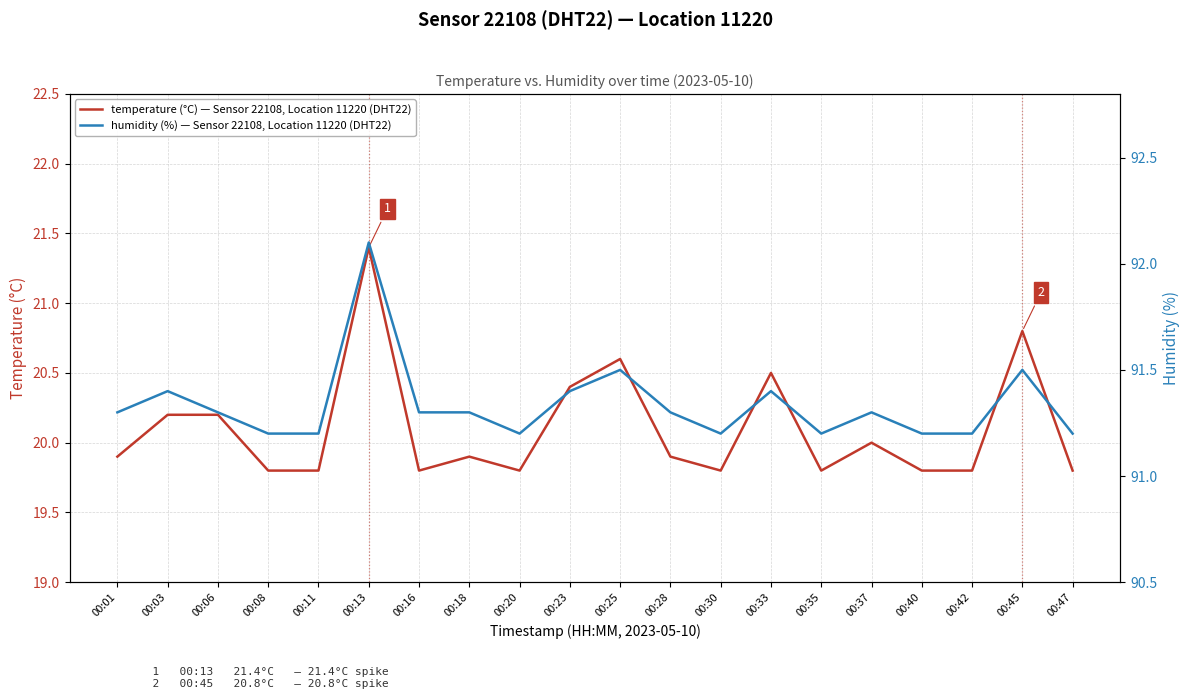

Between 00:40 and 00:47, which series saw the biggest shift?

temperature (°C) — Sensor 22108, Location 11220 (DHT22)